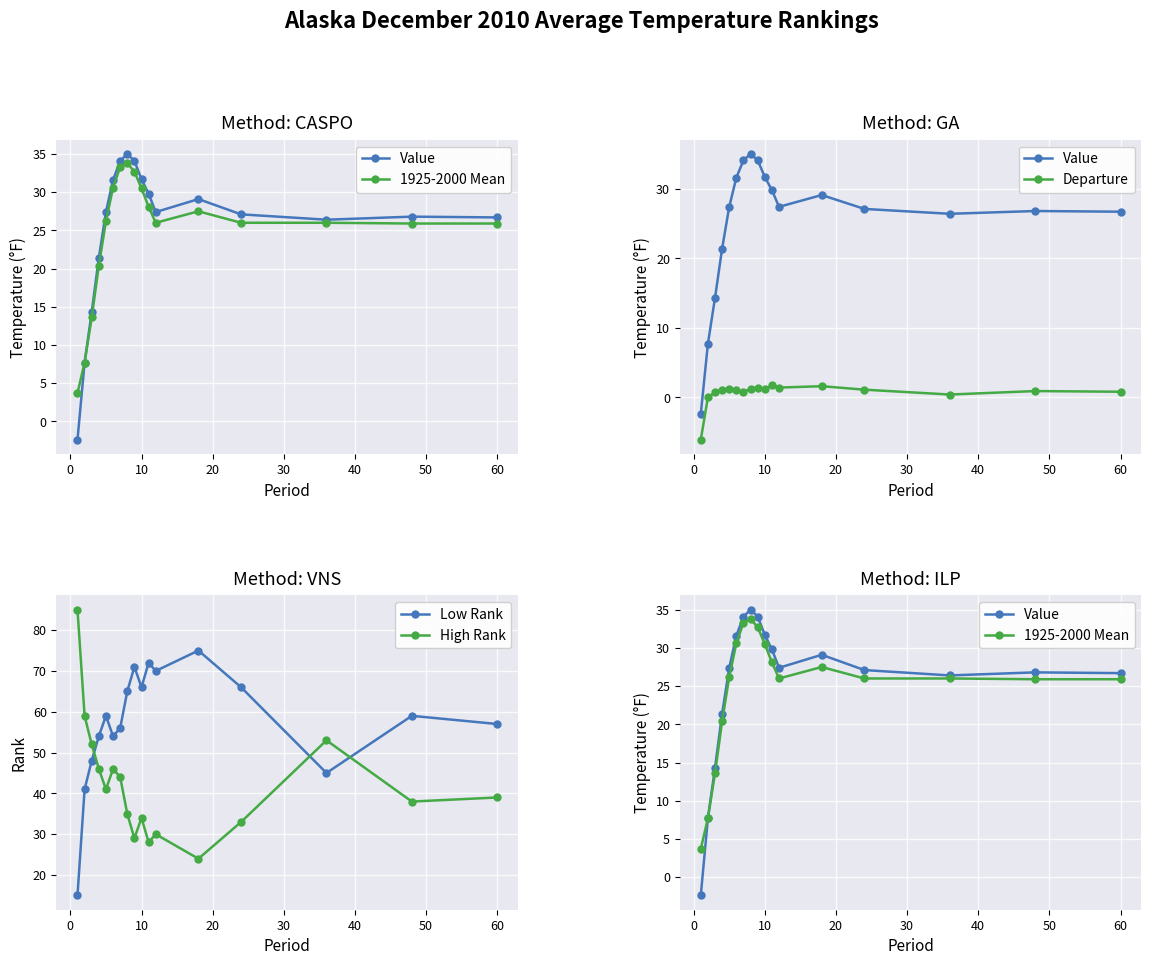

What is the difference between the maximum and second lowest values in the Departure series?

1.7